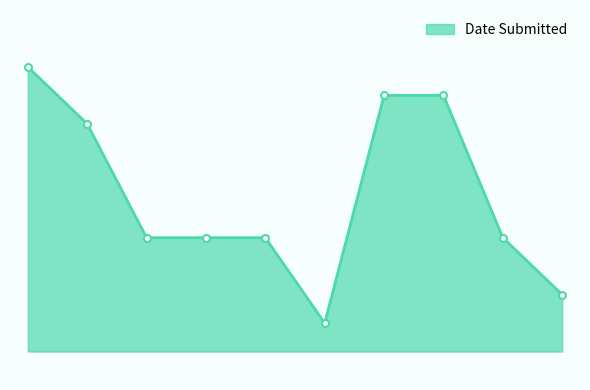

Does the chart have visible grid lines?

No